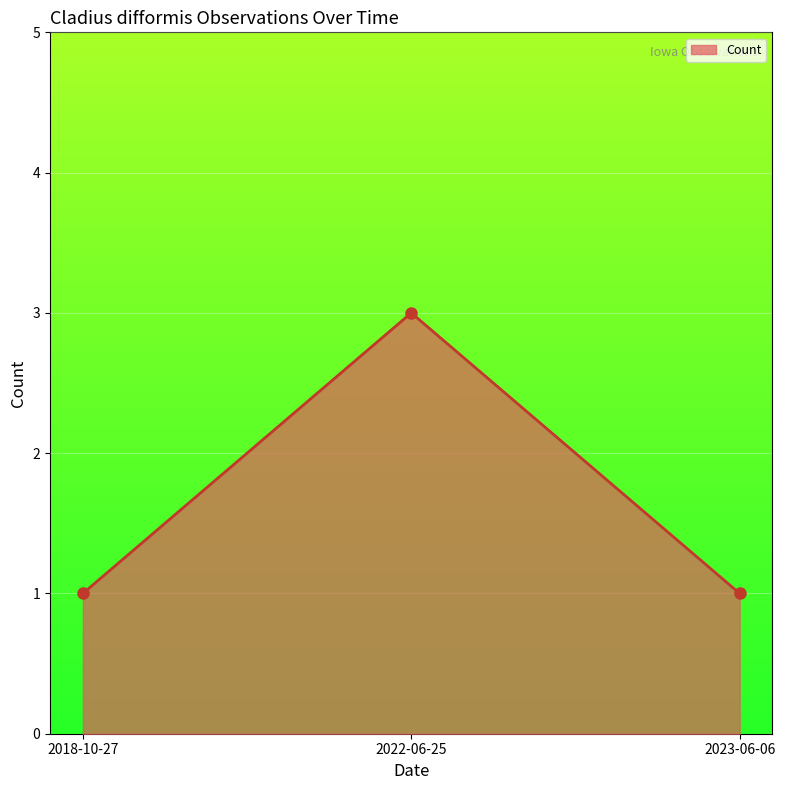

Is it true that the value at 2022-06-25 is 5?

False